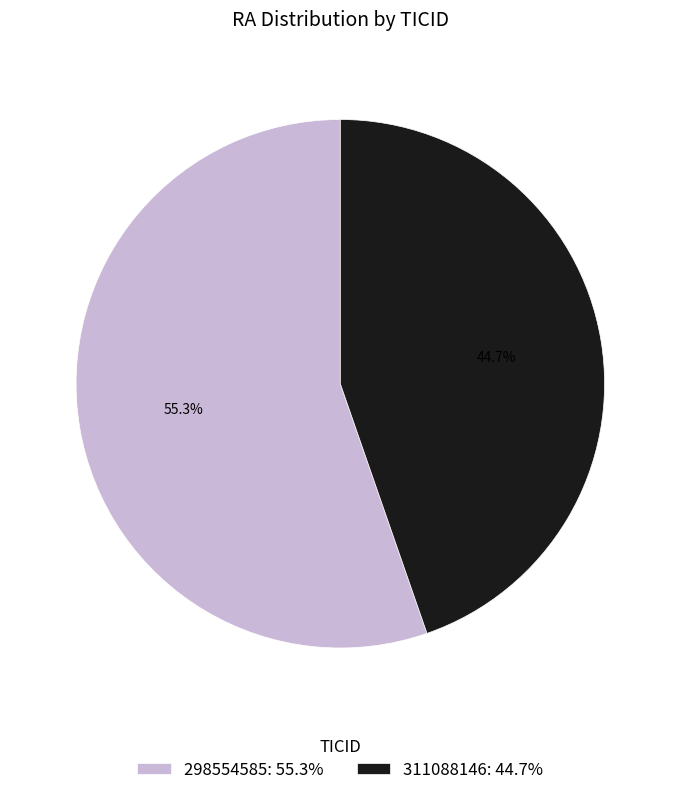

How many segments does this pie chart have?

2